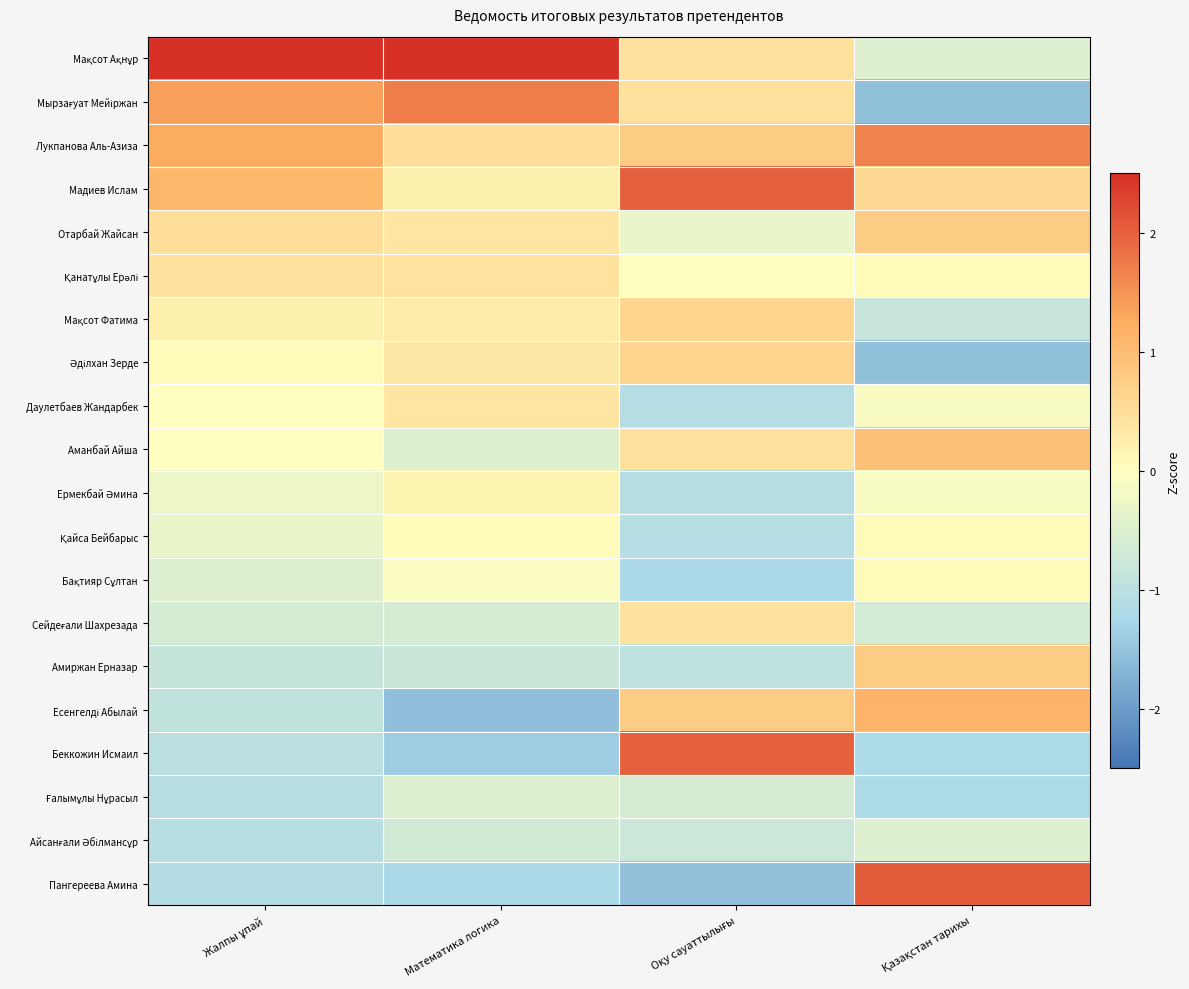

Rank the series at Математика логика from lowest to highest value.

Есенгелді Абылай, Беккожин Исмаил, Пангереева Амина, Амиржан Ерназар, Айсанғали Әбілмансұр, Сейдеғали Шахрезада, Аманбай Айша, Ғалымұлы Нұрасыл, Бақтияр Сұлтан, Қайса Бейбарыс, Ермекбай Әмина, Мадиев Ислам, Мақсот Фатима, Әділхан Зерде, Отарбай Жайсан, Даулетбаев Жандарбек, Қанатұлы Ерәлі, Лукпанова Аль-Азиза, Мырзағуат Мейіржан, Мақсот Ақнұр